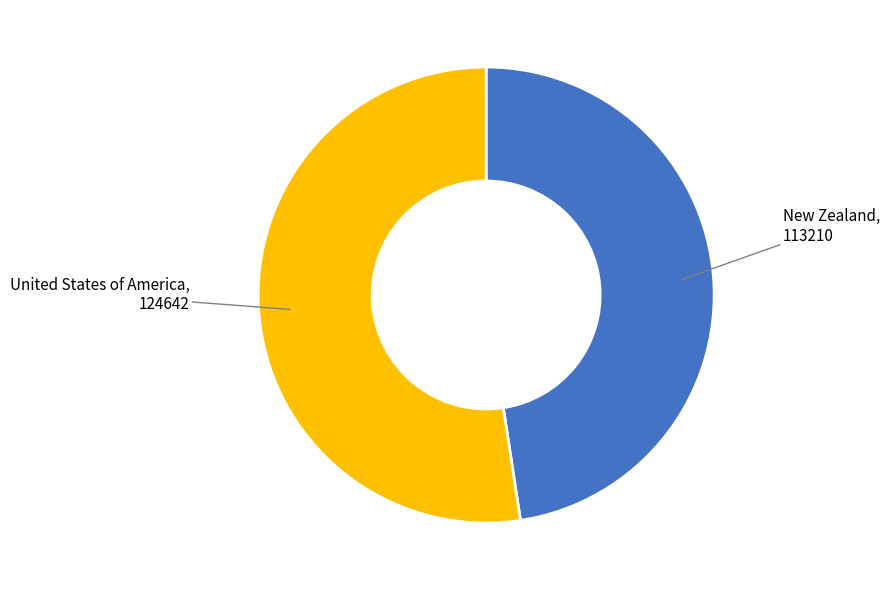

Does any single category account for the majority?

Yes